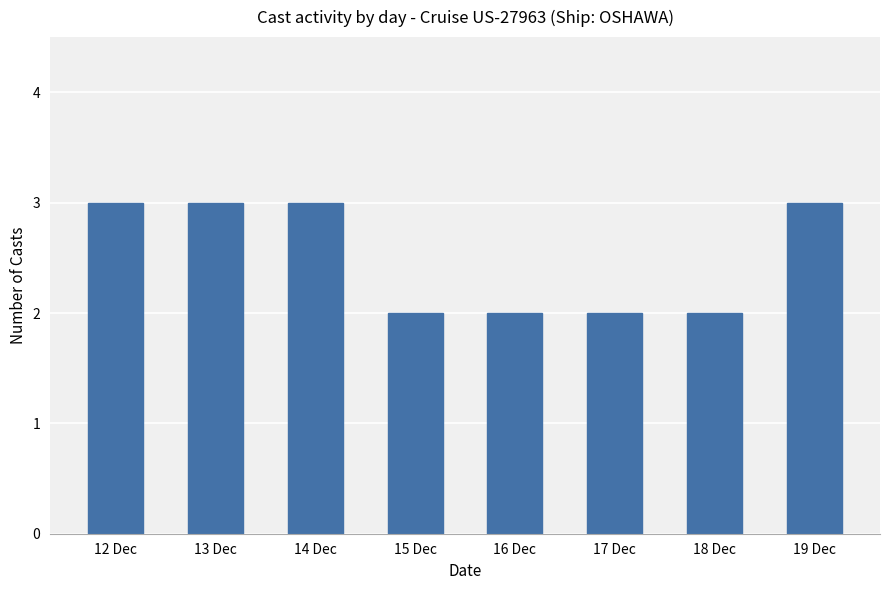

What is the greatest value displayed?

3